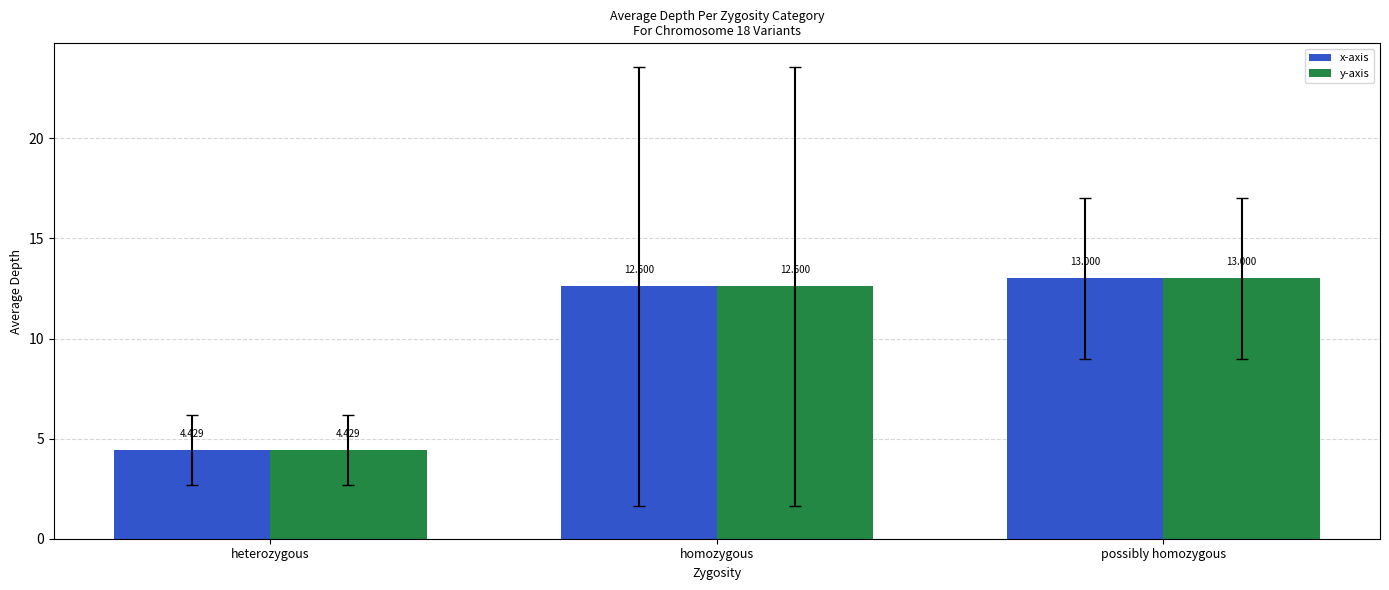

List the labels in order of x-axis value, smallest first.

heterozygous, homozygous, possibly homozygous